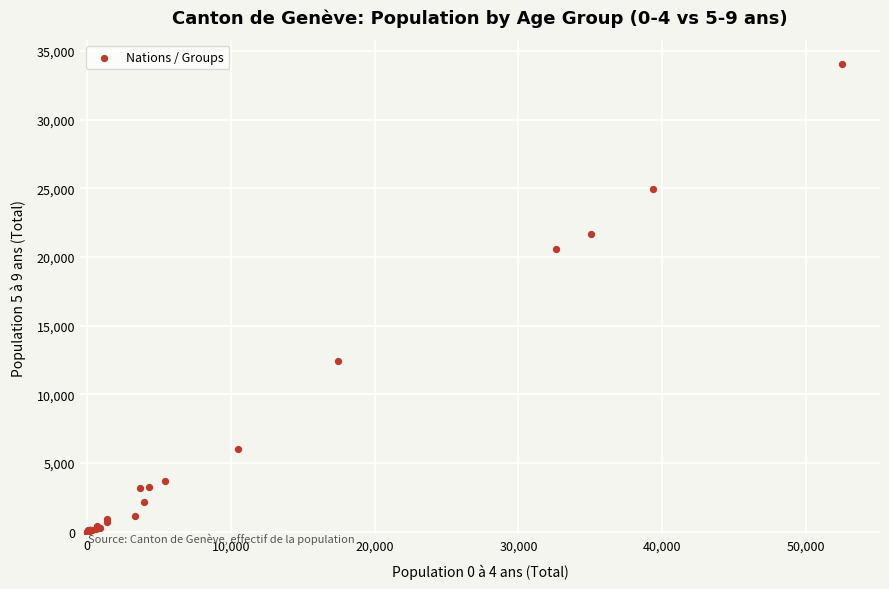

What Y value in the scatter plot is closest to 17041?

20554